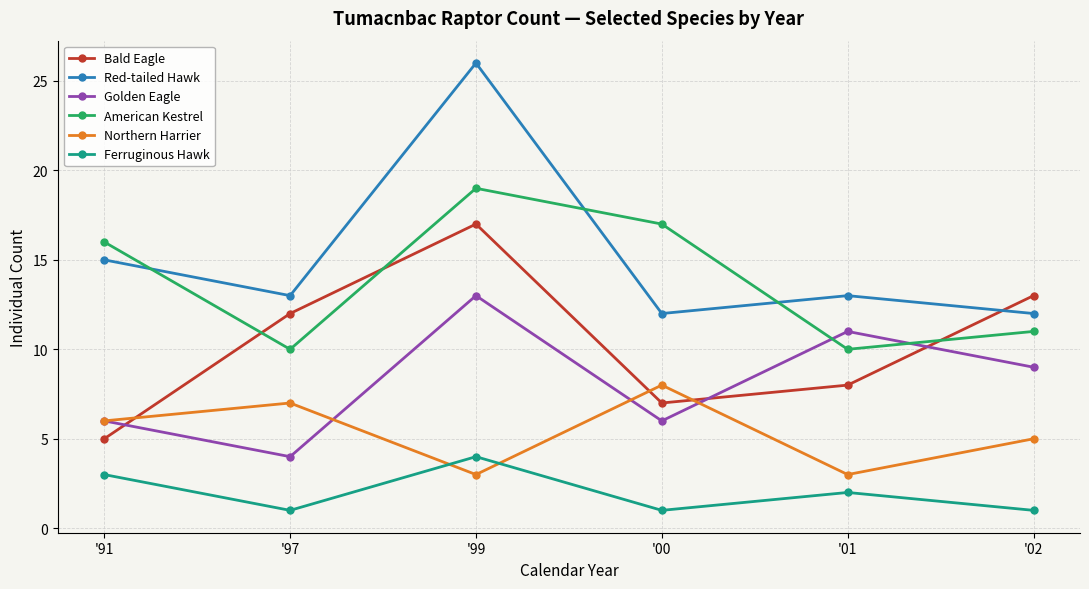

What is the label of the 2nd point from the right?

'01